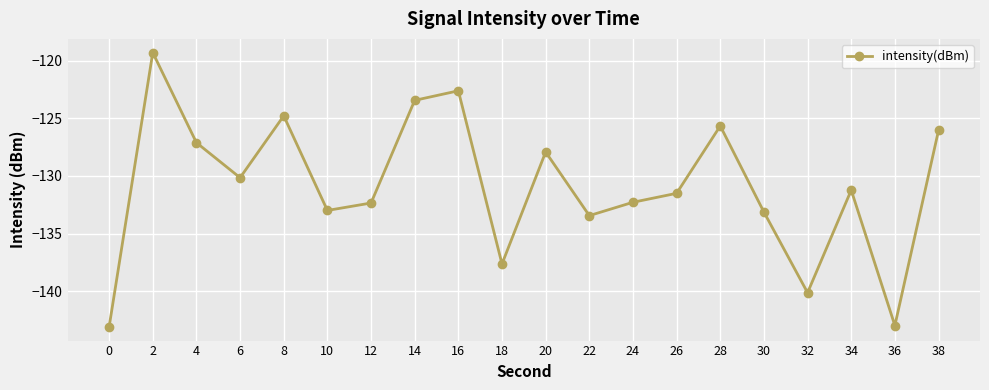

What is the approximate value at 36?

-143.0